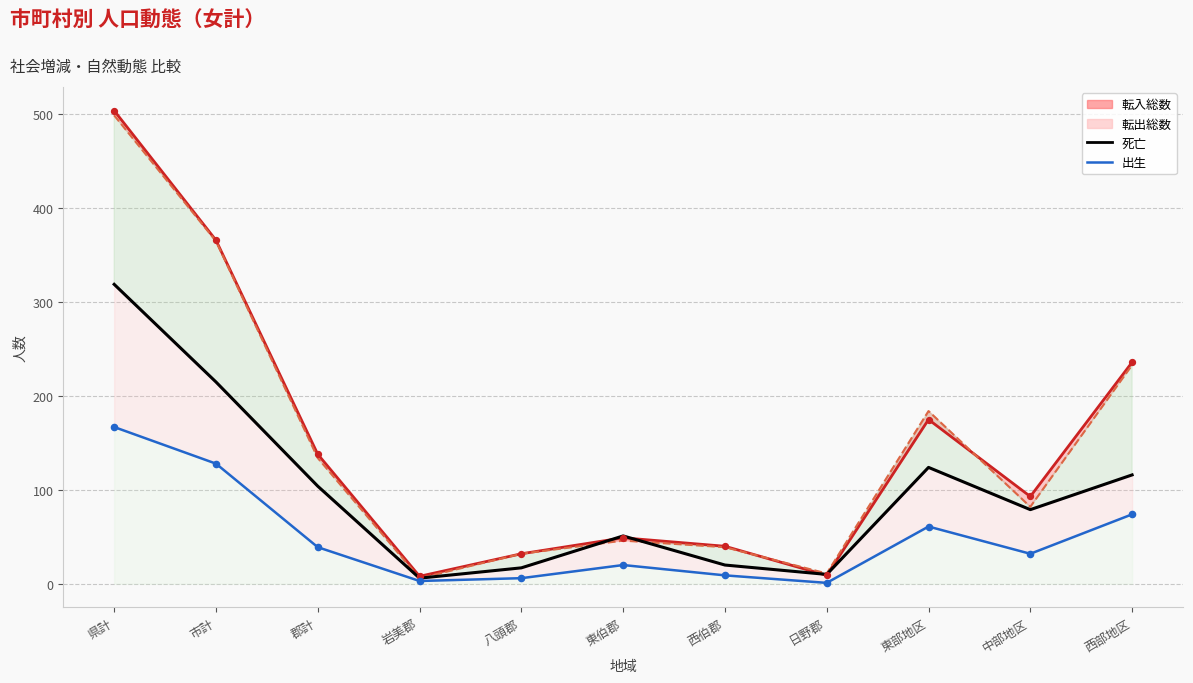

Which series contains the highest Y value?

転入（line）